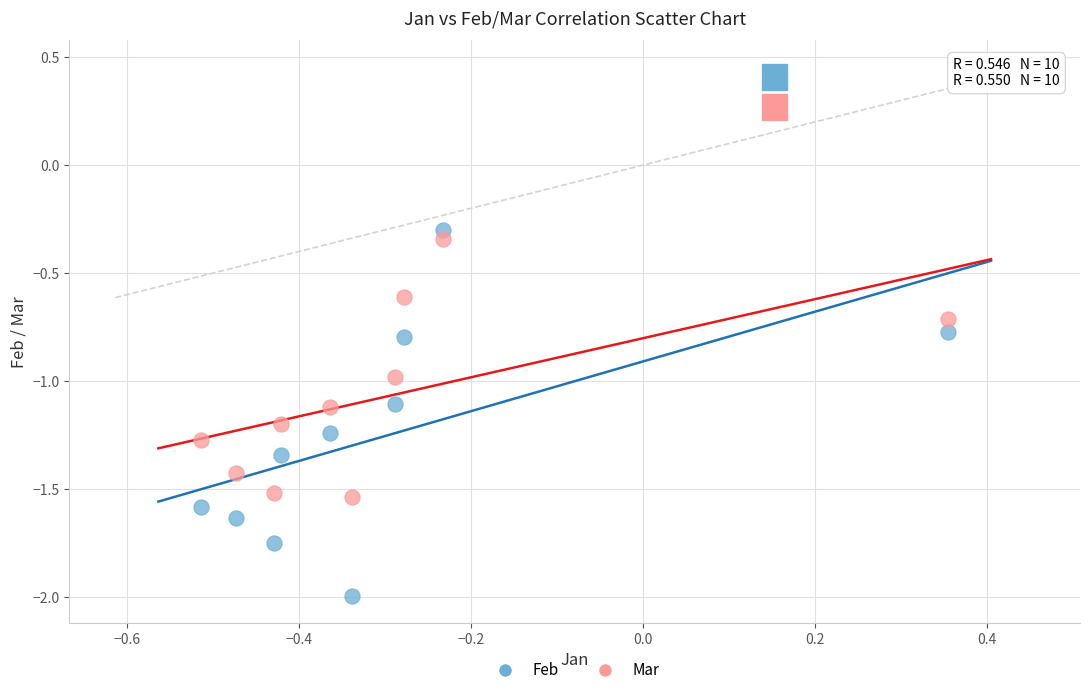

Across all data points, what is the range of Y values (max minus min)?

1.7